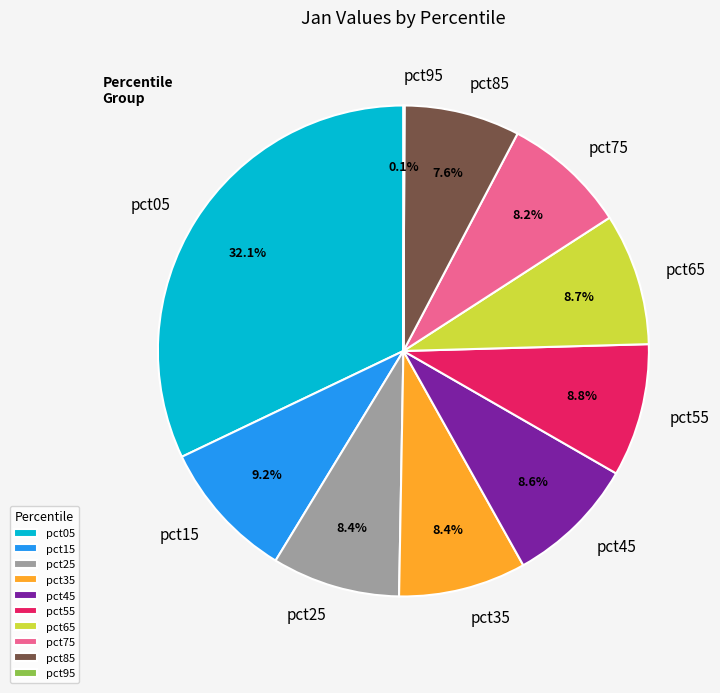

What percentage is the pct55 slice, to the nearest percent?

9%